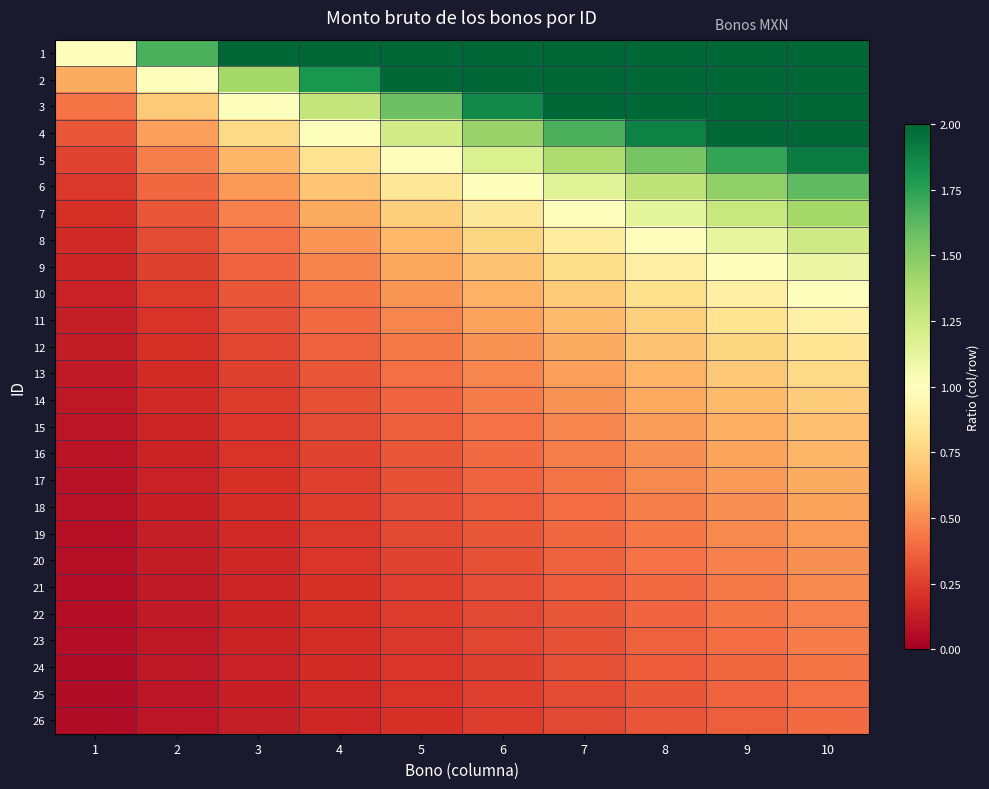

Reading left to right, extract all data points from this chart.

1: 1=1.0	2=1.7	3=2.3	4=3.0	5=3.7	6=4.3	7=5.0	8=5.7	9=6.3	10=7.0
2: 1=0.6	2=1.0	3=1.4	4=1.8	5=2.2	6=2.6	7=3.0	8=3.4	9=3.8	10=4.2
3: 1=0.4	2=0.7	3=1.0	4=1.3	5=1.6	6=1.9	7=2.1	8=2.4	9=2.7	10=3.0
4: 1=0.3	2=0.6	3=0.8	4=1.0	5=1.2	6=1.4	7=1.7	8=1.9	9=2.1	10=2.3
5: 1=0.3	2=0.5	3=0.6	4=0.8	5=1.0	6=1.2	7=1.4	8=1.5	9=1.7	10=1.9
6: 1=0.2	2=0.4	3=0.5	4=0.7	5=0.8	6=1.0	7=1.2	8=1.3	9=1.5	10=1.6
7: 1=0.2	2=0.3	3=0.5	4=0.6	5=0.7	6=0.9	7=1.0	8=1.1	9=1.3	10=1.4
8: 1=0.2	2=0.3	3=0.4	4=0.5	5=0.6	6=0.8	7=0.9	8=1.0	9=1.1	10=1.2
9: 1=0.2	2=0.3	3=0.4	4=0.5	5=0.6	6=0.7	7=0.8	8=0.9	9=1.0	10=1.1
10: 1=0.1	2=0.2	3=0.3	4=0.4	5=0.5	6=0.6	7=0.7	8=0.8	9=0.9	10=1.0
11: 1=0.1	2=0.2	3=0.3	4=0.4	5=0.5	6=0.6	7=0.7	8=0.7	9=0.8	10=0.9
12: 1=0.1	2=0.2	3=0.3	4=0.4	5=0.4	6=0.5	7=0.6	8=0.7	9=0.8	10=0.8
13: 1=0.1	2=0.2	3=0.3	4=0.3	5=0.4	6=0.5	7=0.6	8=0.6	9=0.7	10=0.8
14: 1=0.1	2=0.2	3=0.2	4=0.3	5=0.4	6=0.4	7=0.5	8=0.6	9=0.7	10=0.7
15: 1=0.1	2=0.2	3=0.2	4=0.3	5=0.4	6=0.4	7=0.5	8=0.5	9=0.6	10=0.7
16: 1=0.1	2=0.2	3=0.2	4=0.3	5=0.3	6=0.4	7=0.5	8=0.5	9=0.6	10=0.6
17: 1=0.1	2=0.1	3=0.2	4=0.3	5=0.3	6=0.4	7=0.4	8=0.5	9=0.5	10=0.6
18: 1=0.1	2=0.1	3=0.2	4=0.2	5=0.3	6=0.4	7=0.4	8=0.5	9=0.5	10=0.6
19: 1=0.1	2=0.1	3=0.2	4=0.2	5=0.3	6=0.3	7=0.4	8=0.4	9=0.5	10=0.5
20: 1=0.1	2=0.1	3=0.2	4=0.2	5=0.3	6=0.3	7=0.4	8=0.4	9=0.5	10=0.5
21: 1=0.1	2=0.1	3=0.2	4=0.2	5=0.3	6=0.3	7=0.3	8=0.4	9=0.4	10=0.5
22: 1=0.1	2=0.1	3=0.2	4=0.2	5=0.2	6=0.3	7=0.3	8=0.4	9=0.4	10=0.5
23: 1=0.1	2=0.1	3=0.1	4=0.2	5=0.2	6=0.3	7=0.3	8=0.4	9=0.4	10=0.4
24: 1=0.1	2=0.1	3=0.1	4=0.2	5=0.2	6=0.3	7=0.3	8=0.3	9=0.4	10=0.4
25: 1=0.1	2=0.1	3=0.1	4=0.2	5=0.2	6=0.3	7=0.3	8=0.3	9=0.4	10=0.4
26: 1=0.1	2=0.1	3=0.1	4=0.2	5=0.2	6=0.2	7=0.3	8=0.3	9=0.4	10=0.4